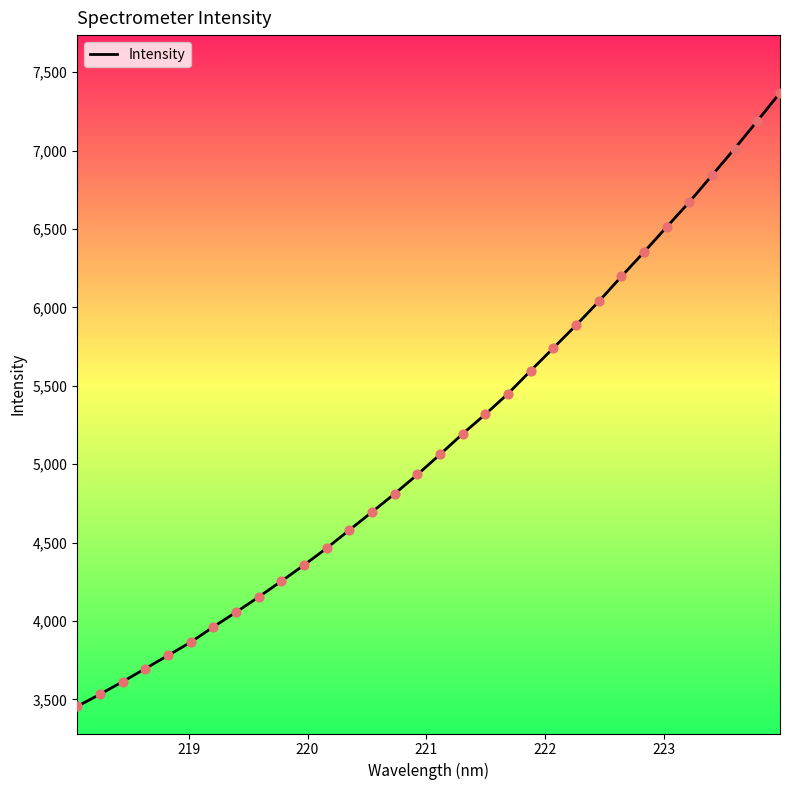

What is the difference between the maximum and minimum values?

3912.9